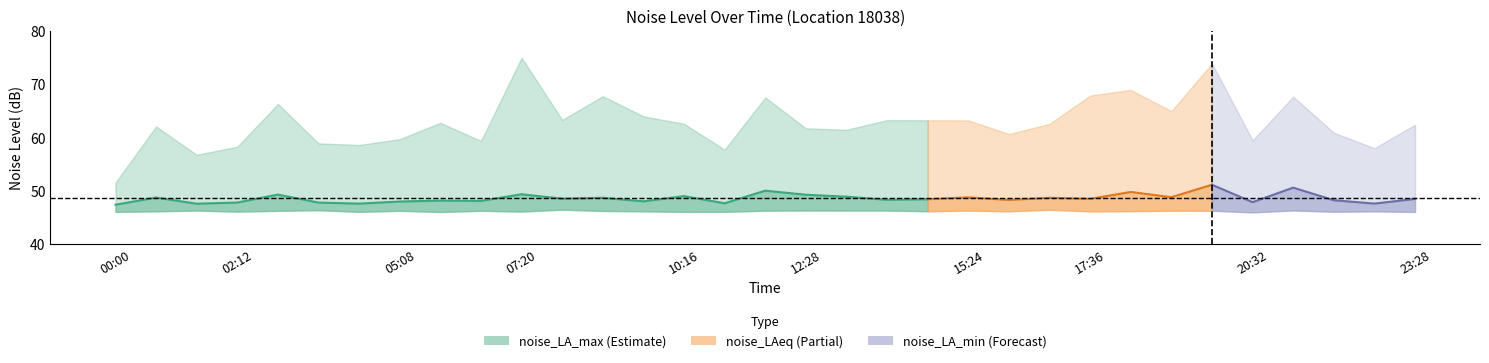

Count the number of data series in this chart.

3